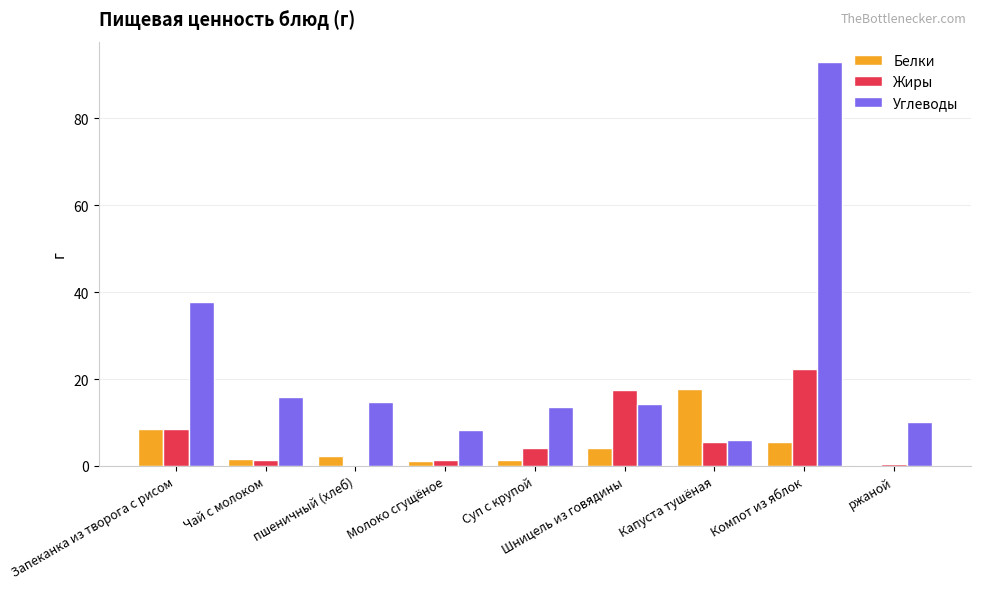

Between Запеканка из творога с рисом and Шницель из говядины, which series saw the biggest shift?

Углеводы